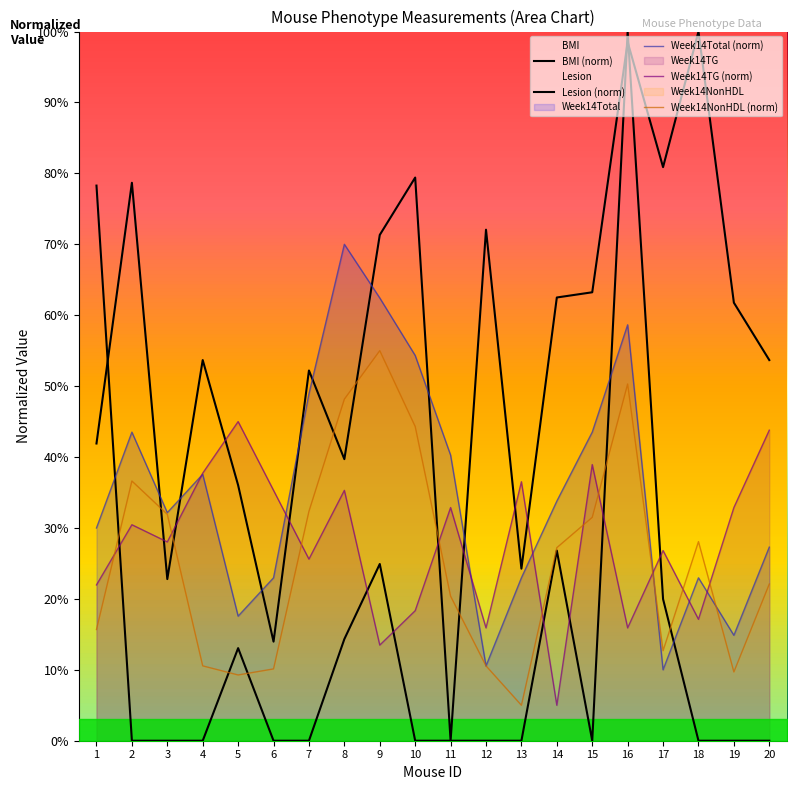

Which series changed the most between 14 and 19?

Week14TG (norm)